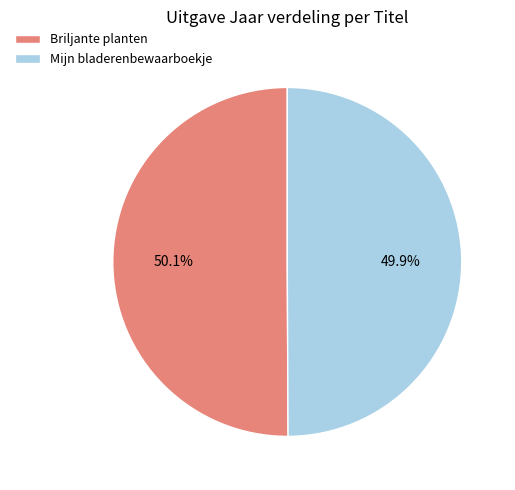

Approximately how many times larger is the value at Mijn bladerenbewaarboekje compared to Briljante planten?

1.0